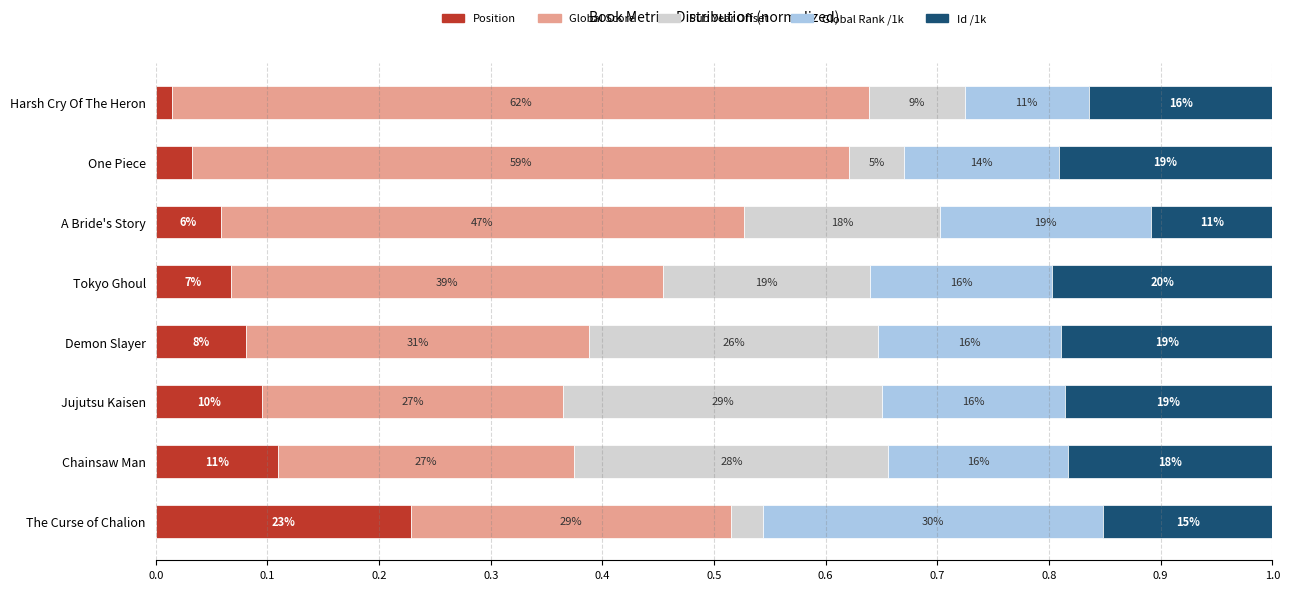

What are all the series names shown in the legend?

Position, Global Score, Pub Year Offset, Global Rank /1k, Id /1k